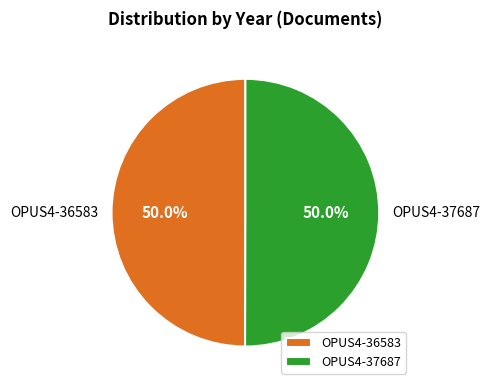

To the nearest percent, what is the average slice percentage?

50%